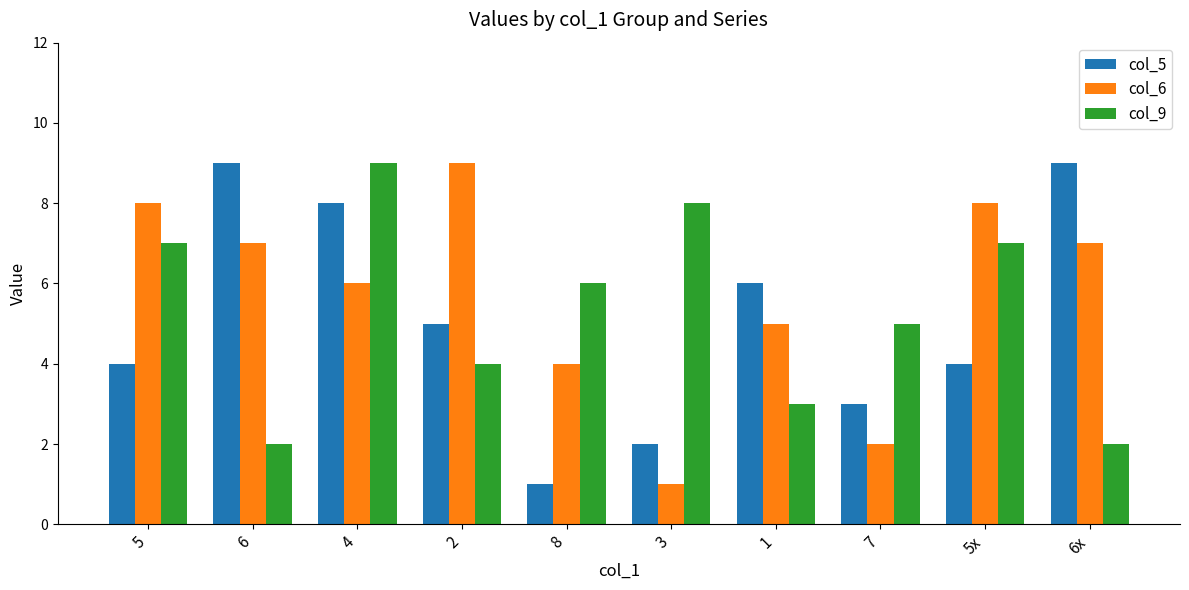

At 5x, list the series in order from largest to smallest.

col_6, col_9, col_5